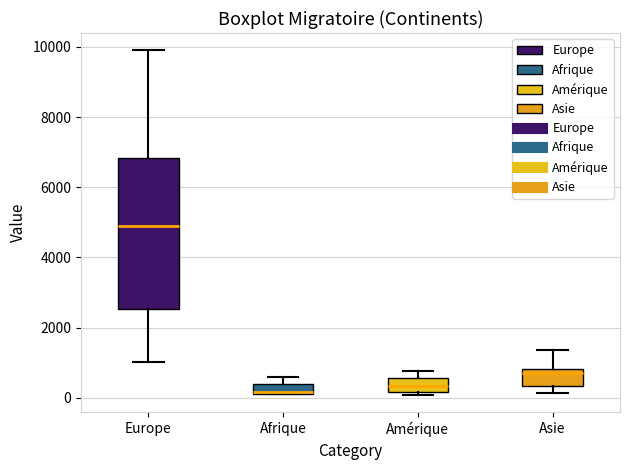

Which box is the tallest, from its lower edge to its upper edge?

Europe